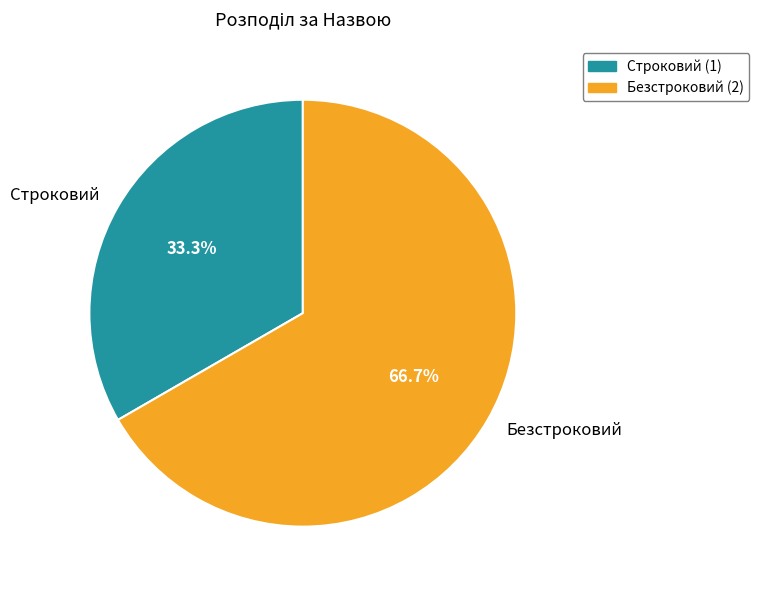

Is there any slice that represents more than half of the pie?

Yes